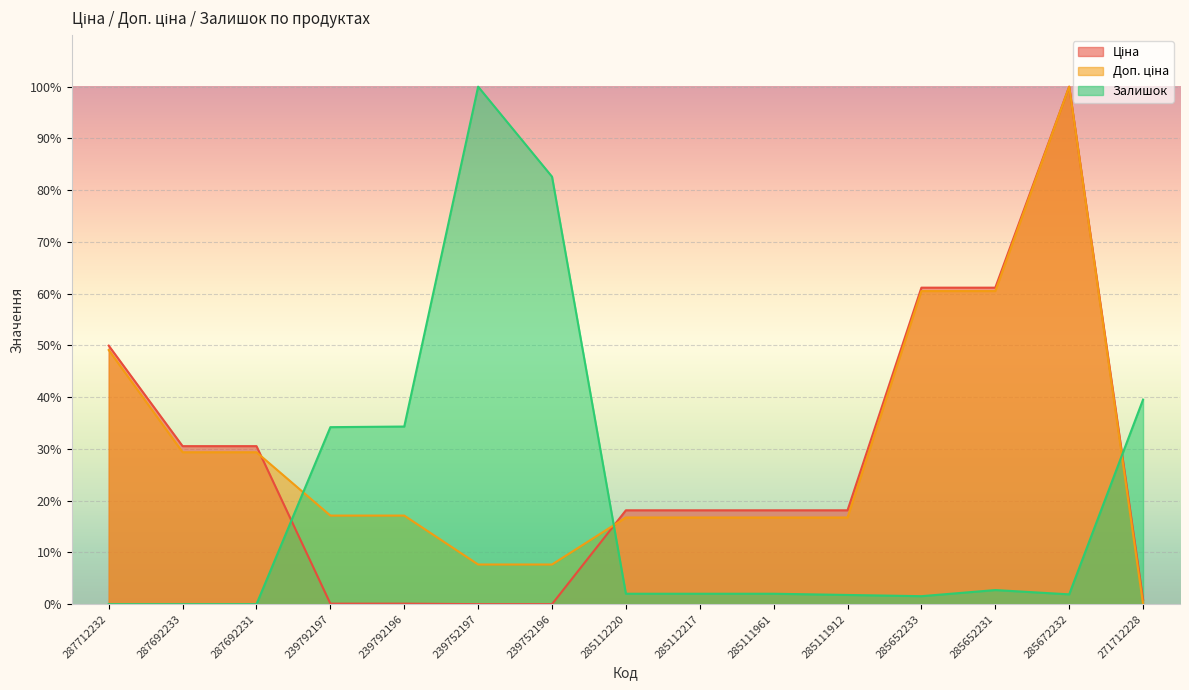

Does the chart display data point markers on the line(s)?

No